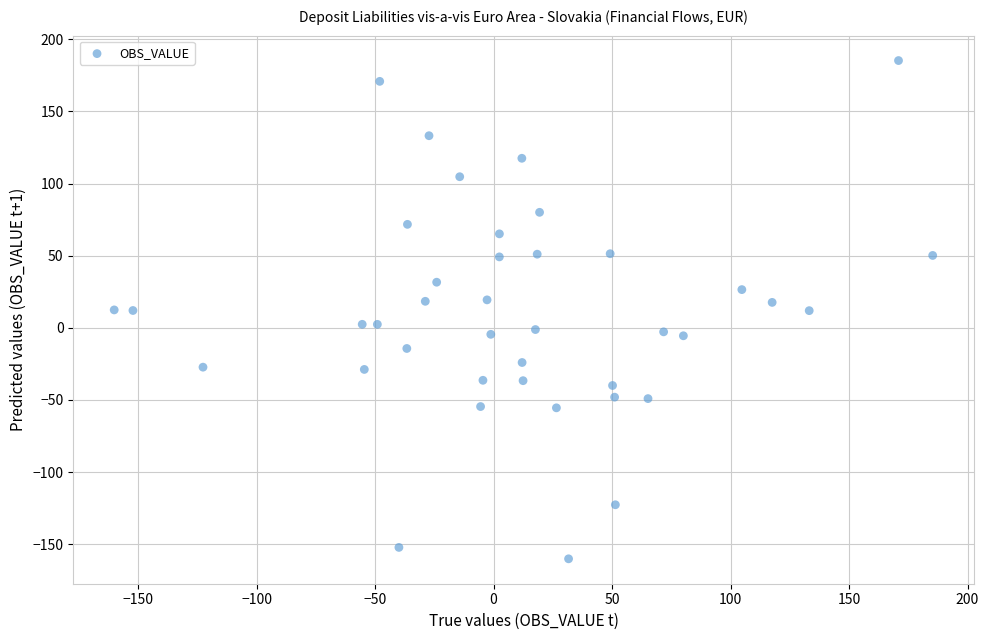

What is the range of X values (max minus min)?

345.4